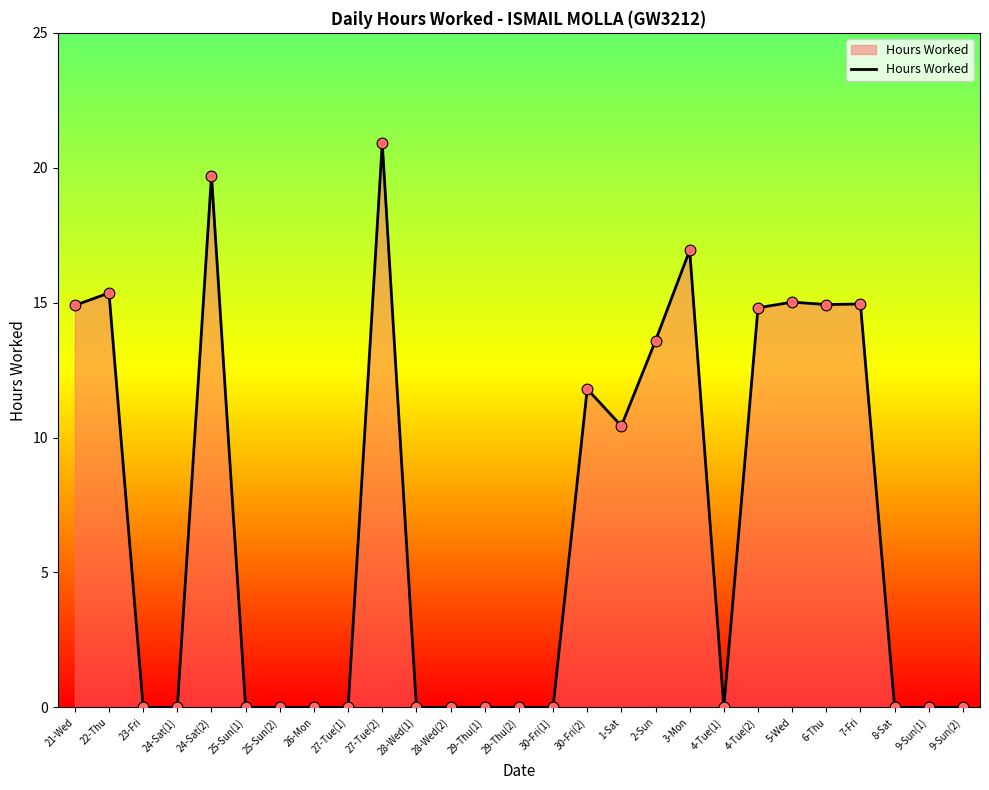

Between 30-Fri(1) and 27-Tue(2), which is larger?

27-Tue(2)